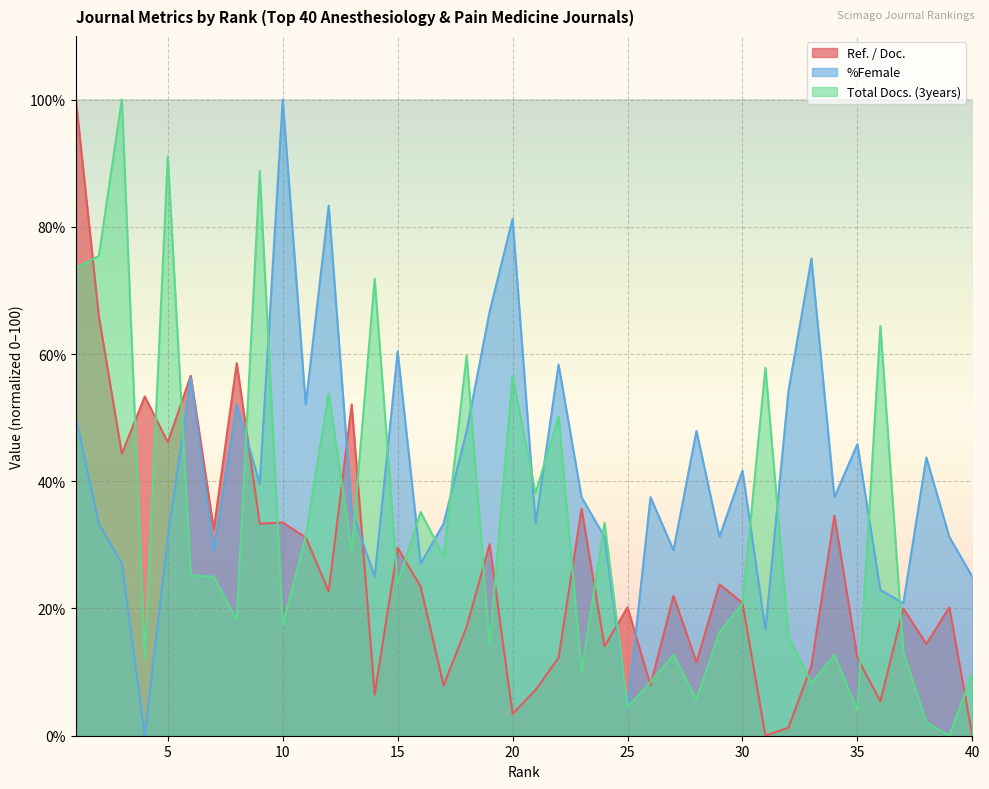

At which category is the sum across all series the highest?

1